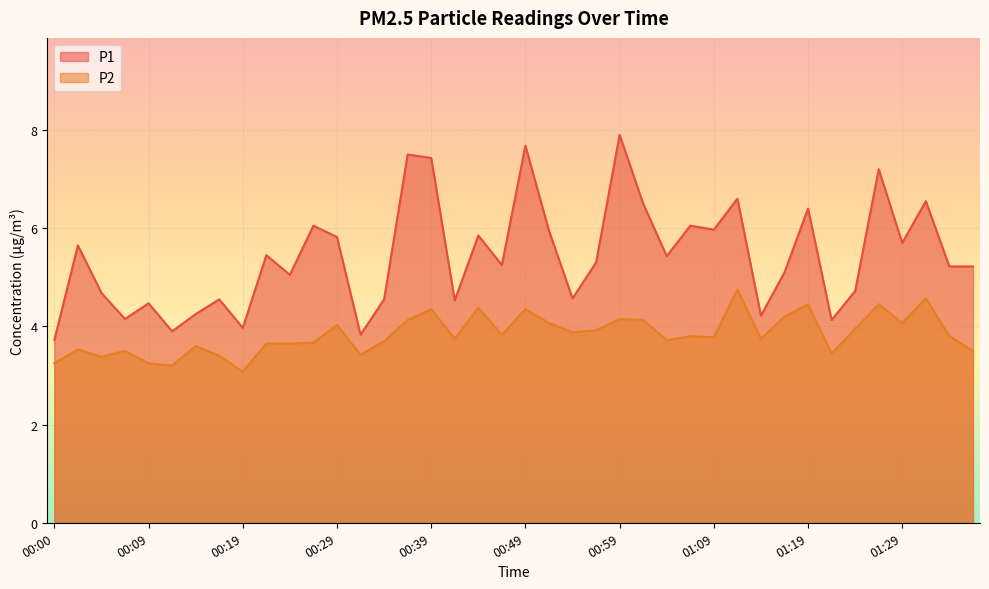

How many data points does each series have?

40